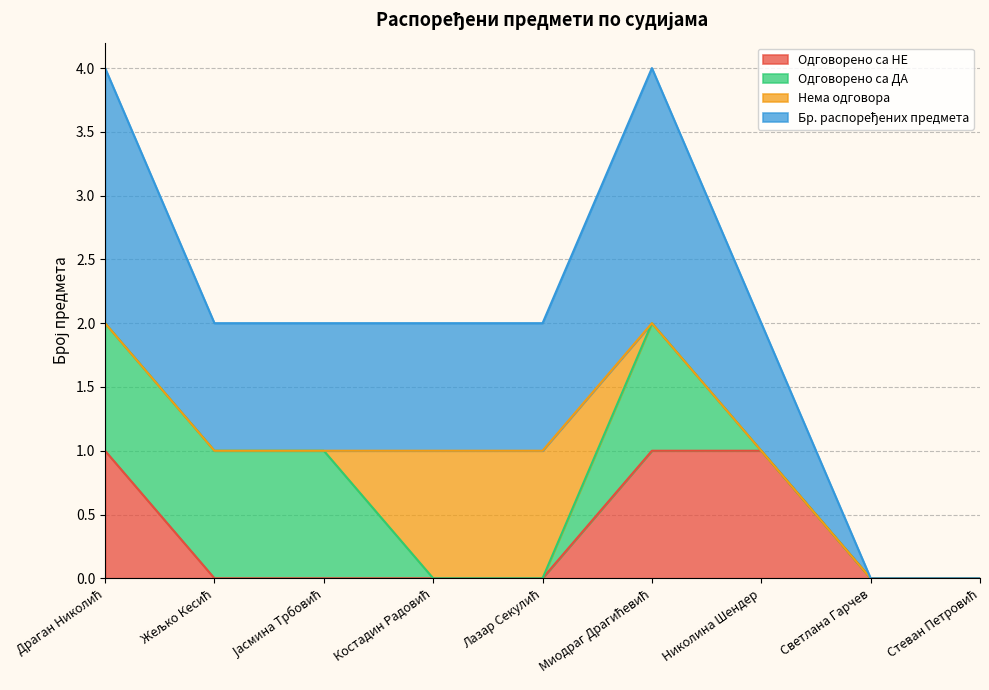

What position from the right is Николина Шендер?

3